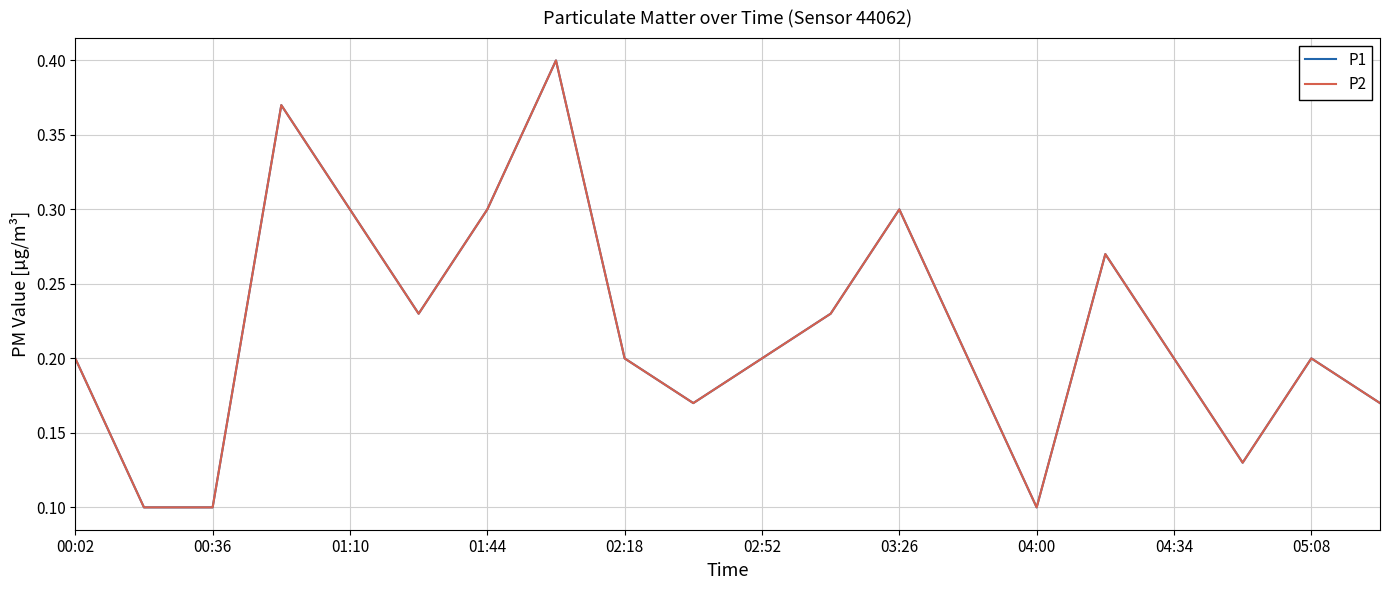

Reading right to left, extract all data points from this chart.

P1: 0.2	0.2	0.1	0.2	0.3	0.1	0.2	0.3	0.2	0.2	0.2	0.2	0.4	0.3	0.2	0.3	0.4	0.1	0.1	0.2
P2: 0.2	0.2	0.1	0.2	0.3	0.1	0.2	0.3	0.2	0.2	0.2	0.2	0.4	0.3	0.2	0.3	0.4	0.1	0.1	0.2